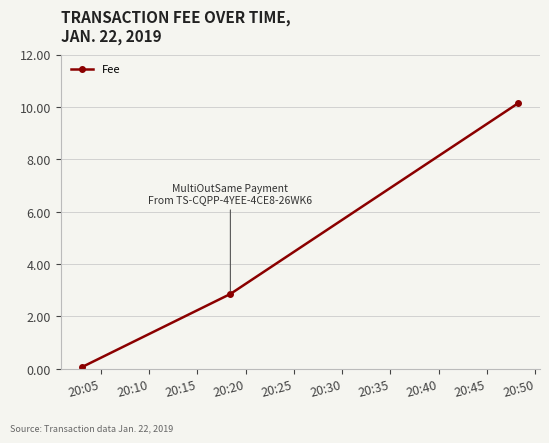

What is the difference between the maximum and minimum values?

10.1